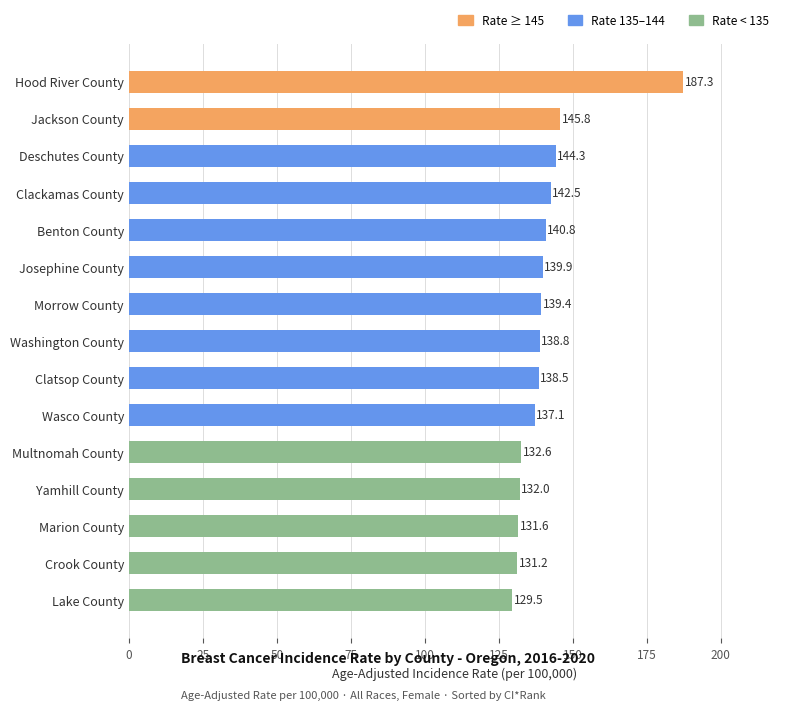

What is the average value?

140.8